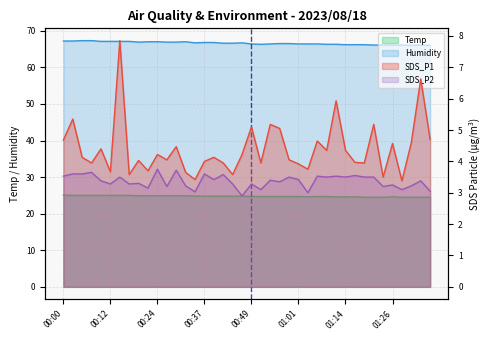

The value of SDS_P2 at 00:02 is 3.6. True or false?

True